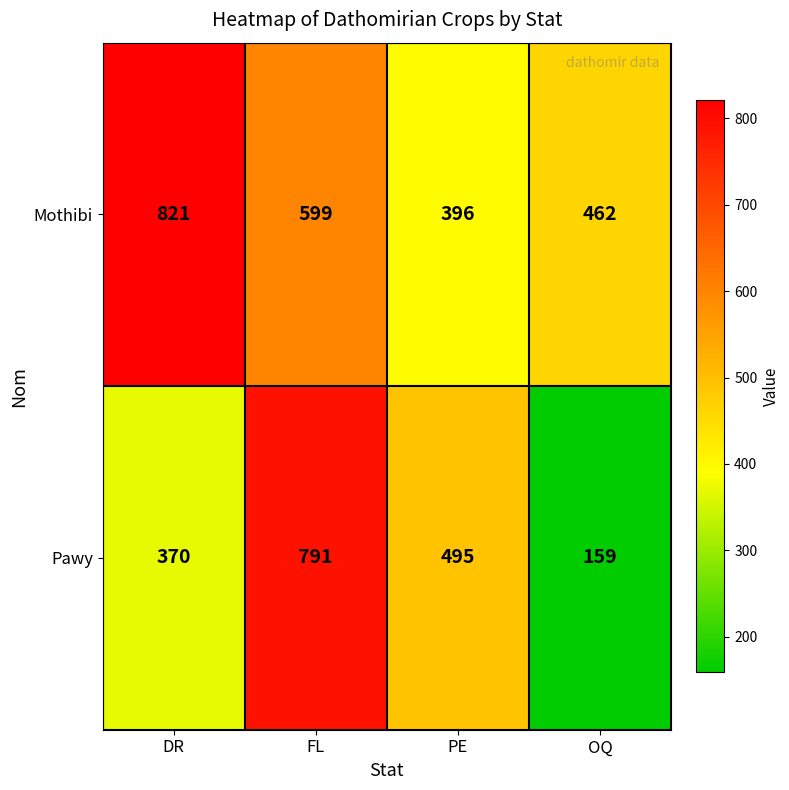

What is the smallest value displayed?

159